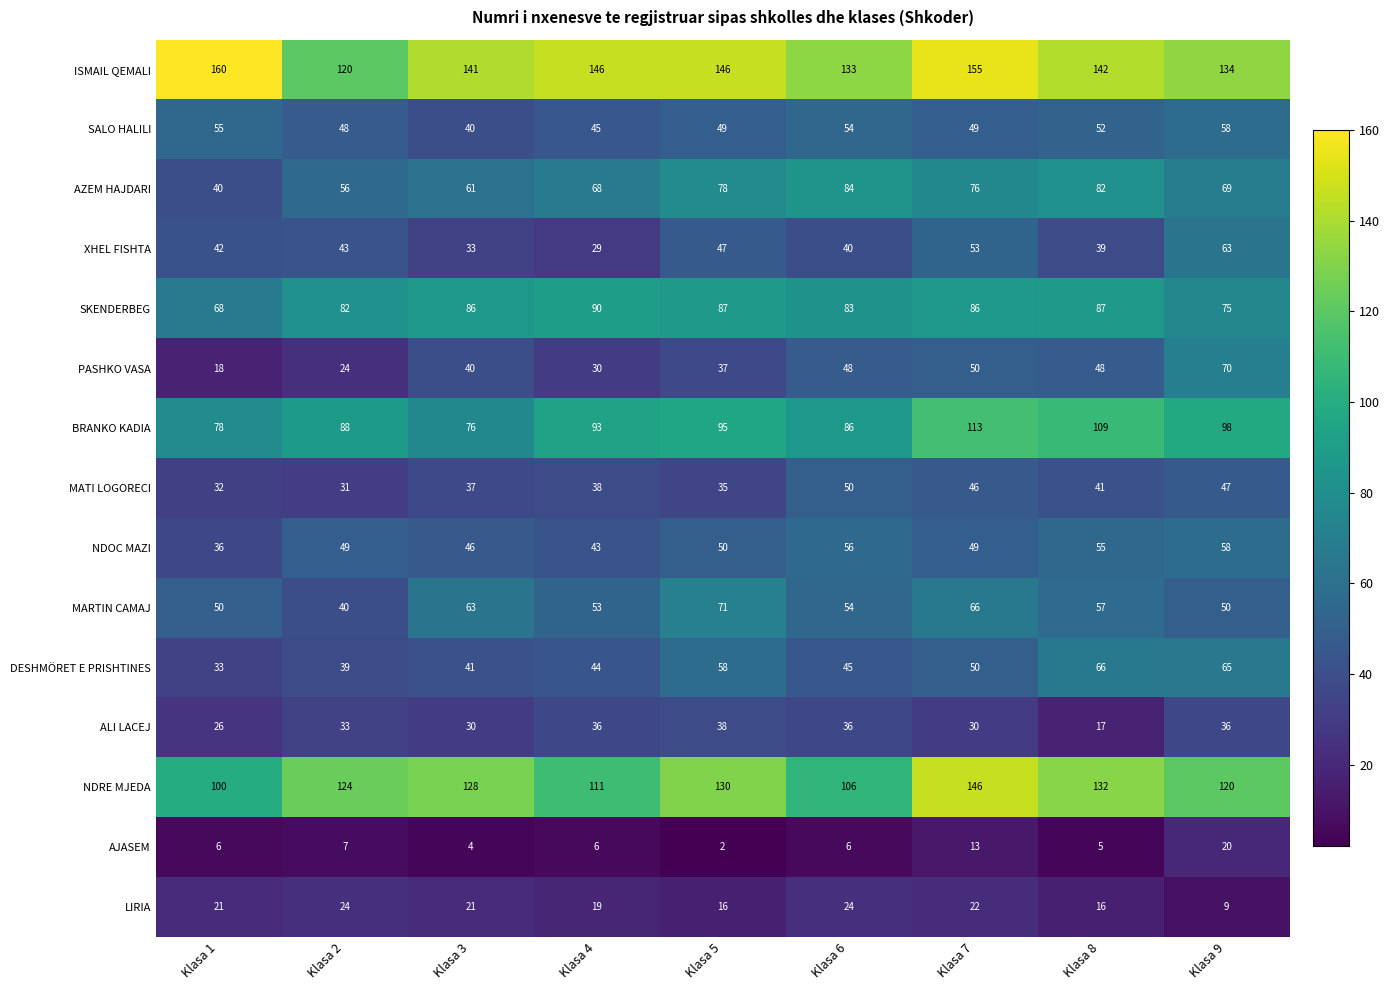

What is the difference between the NDOC MAZI values at Klasa 6 and Klasa 2?

7